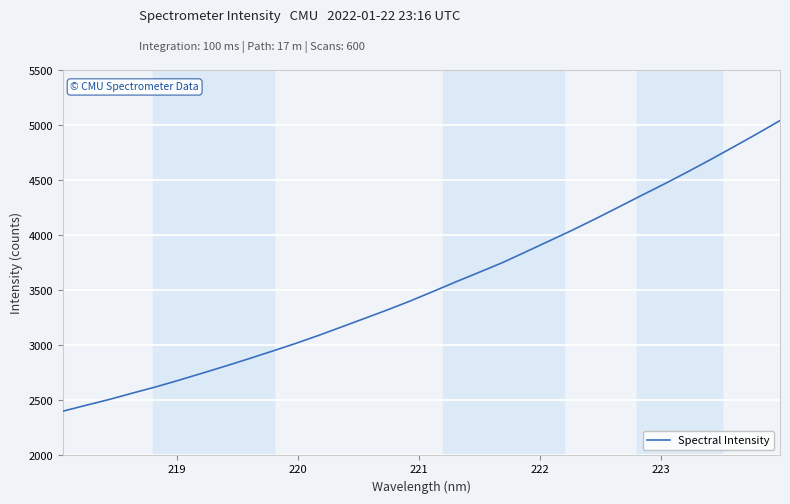

Reading left to right, list all the values displayed in this chart.

2403.0	2456.6	2509.5	2567.0	2623.1	2684.0	2747.4	2811.4	2877.7	2945.7	3015.0	3088.4	3165.8	3243.8	3322.2	3404.1	3491.7	3580.3	3666.5	3753.8	3850.8	3948.8	4046.7	4149.8	4255.8	4363.1	4468.5	4577.7	4690.2	4805.8	4923.1	5043.9